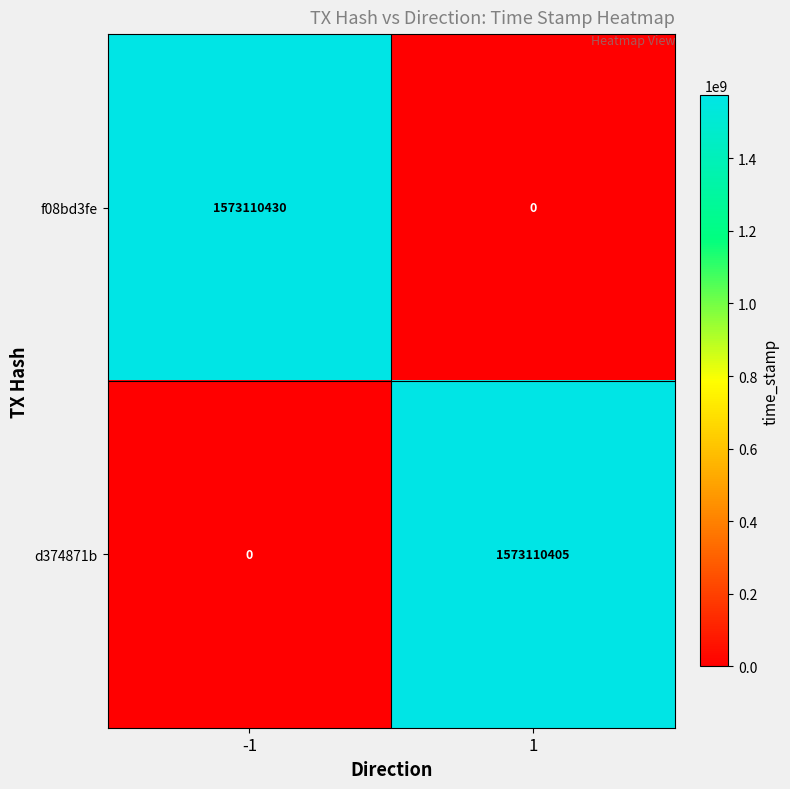

What is the average value of the f08bd3fe series?

786555215